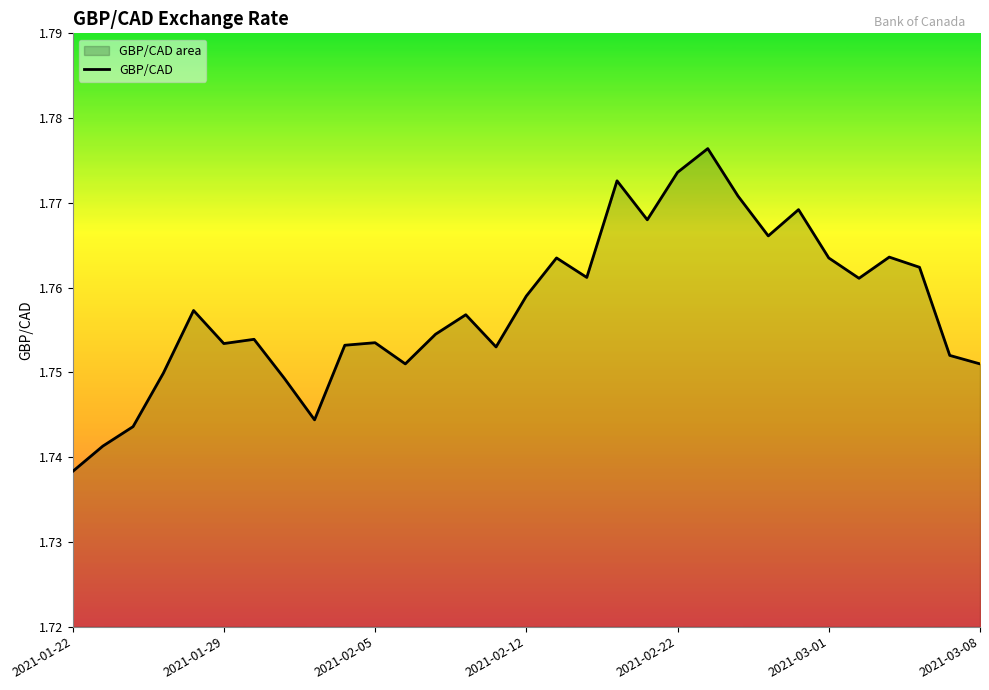

At which category does the chart reach its minimum across all series?

2021-01-22